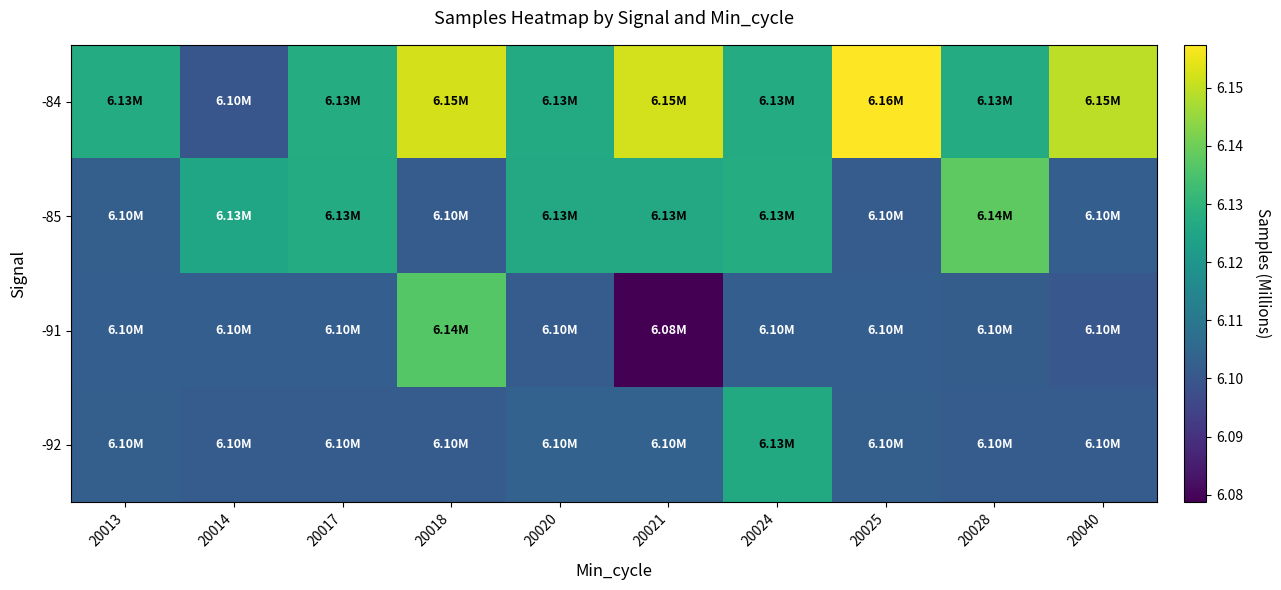

At 20014, list the series in order from largest to smallest.

-85, -91, -92, -84